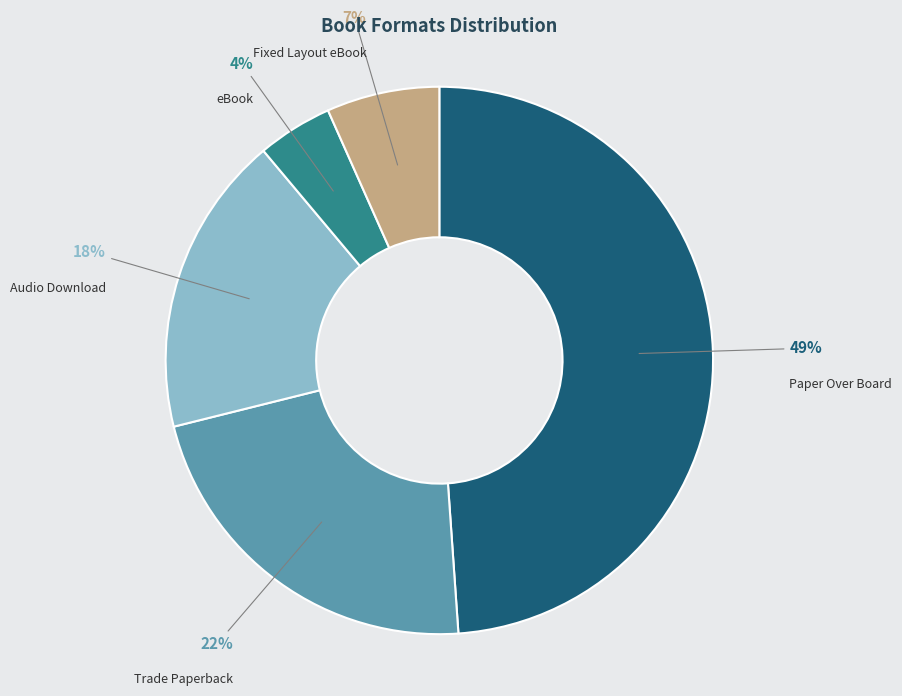

Does any single category account for the majority?

No